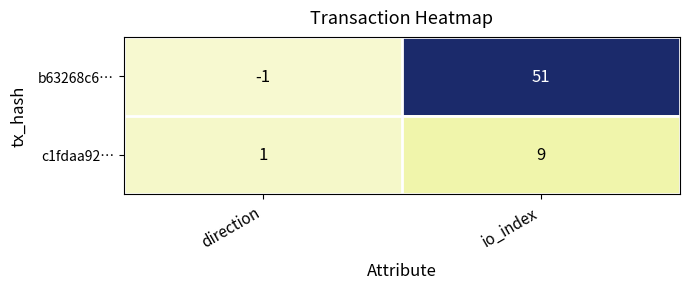

The b63268c6… series shows 51 at io_index. True or false?

True